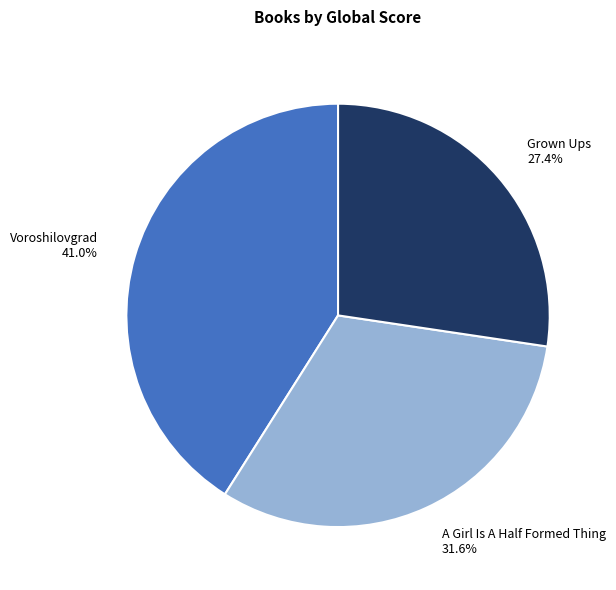

Approximately how many times larger is the value at Voroshilovgrad compared to Grown Ups?

1.5